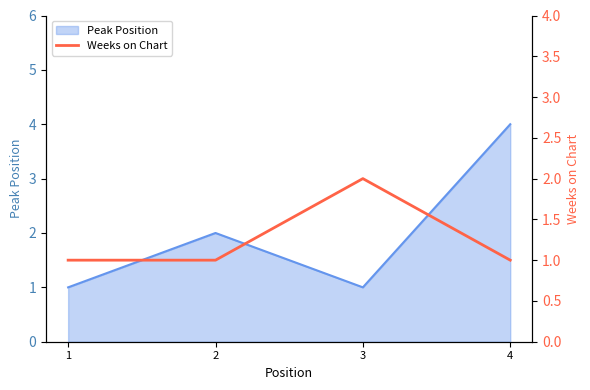

Is it true that Peak Position equals 2 at 2?

True